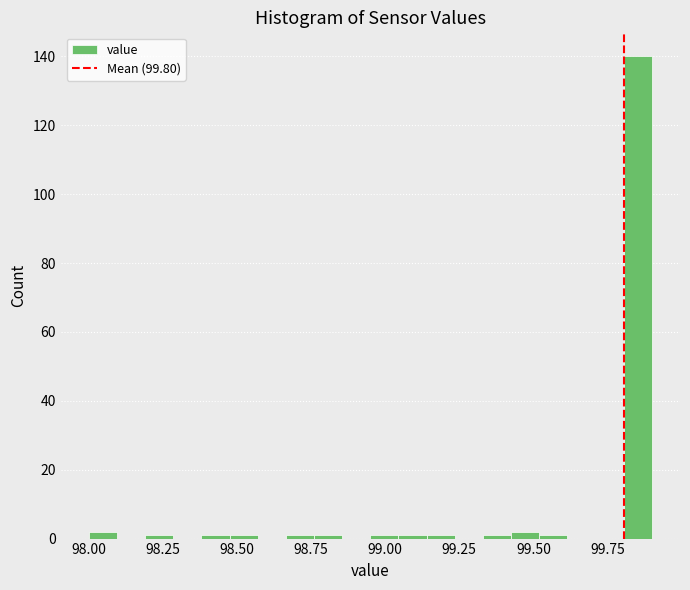

Around what value on the x-axis is the tallest bar? Give the approximate position of its centre, as read against the axis.

99.85